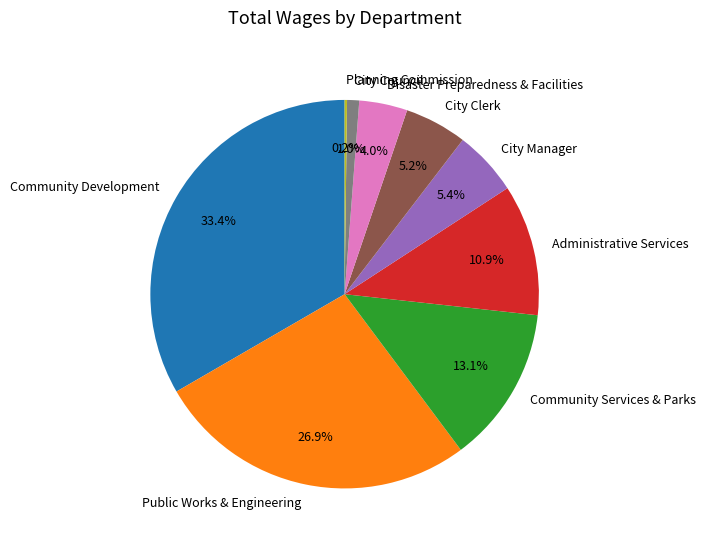

Do Community Development and Public Works & Engineering together represent more than half of the pie?

Yes